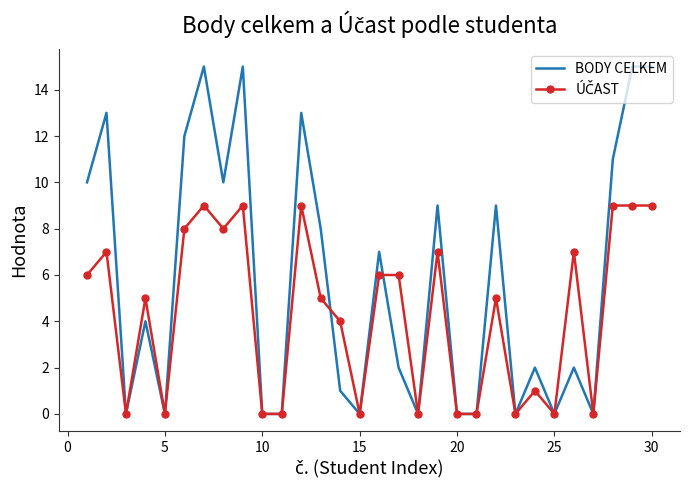

What is the maximum value for BODY CELKEM?

15